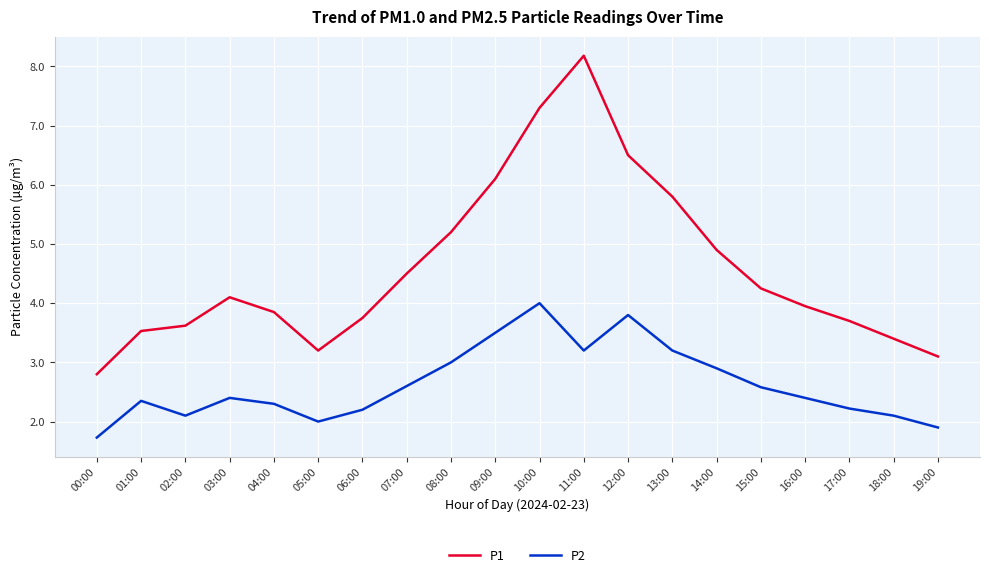

What is the sum of the P2 values at 17:00 and 04:00?

4.5